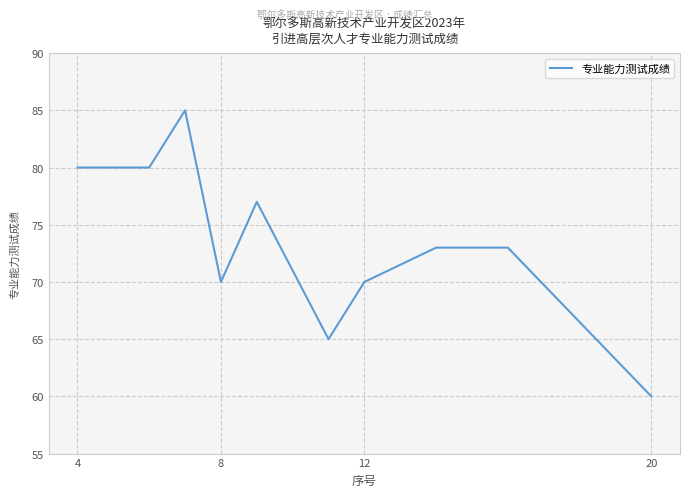

What is the greatest value displayed?

85